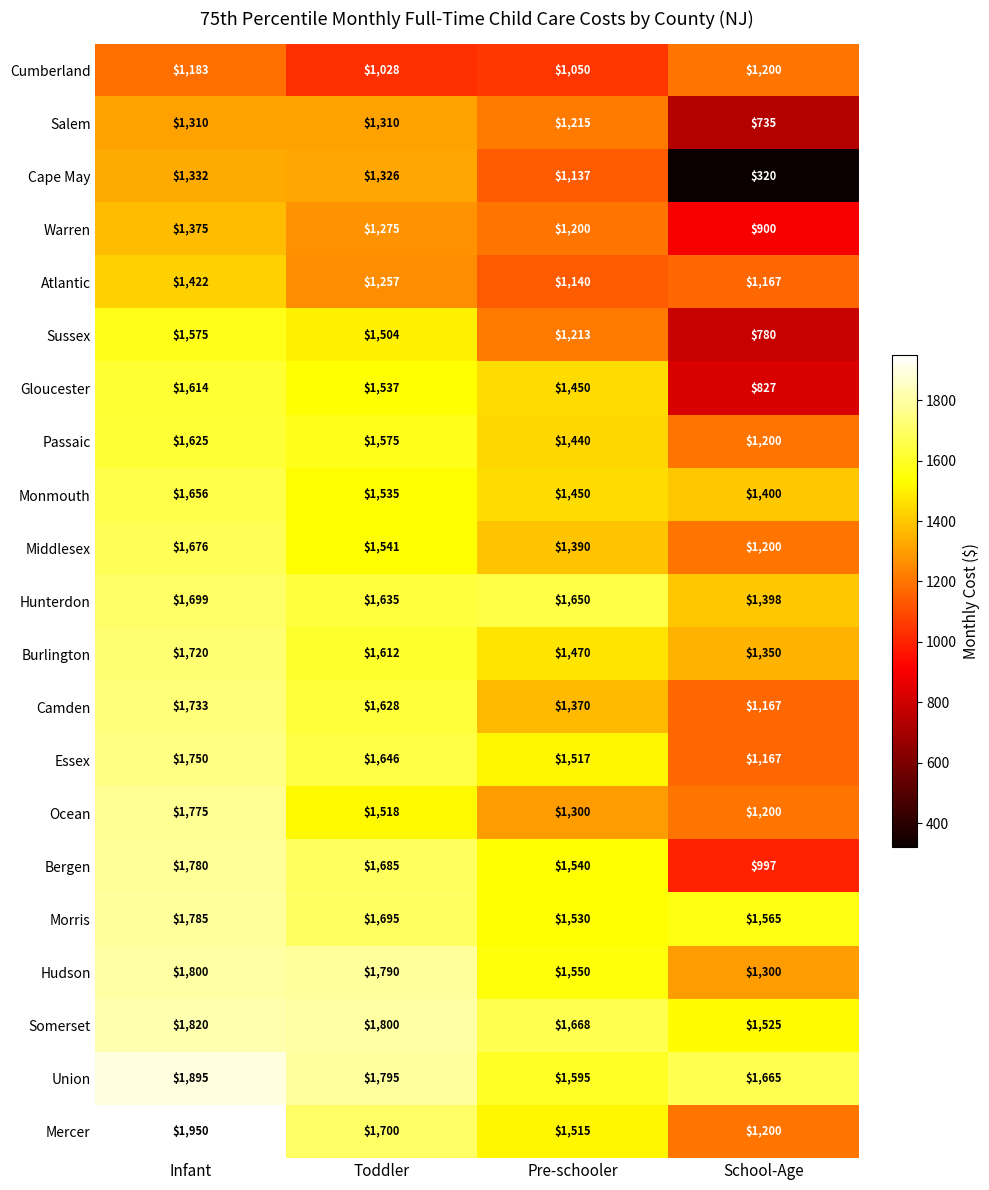

What is the maximum value for Cape May?

1332